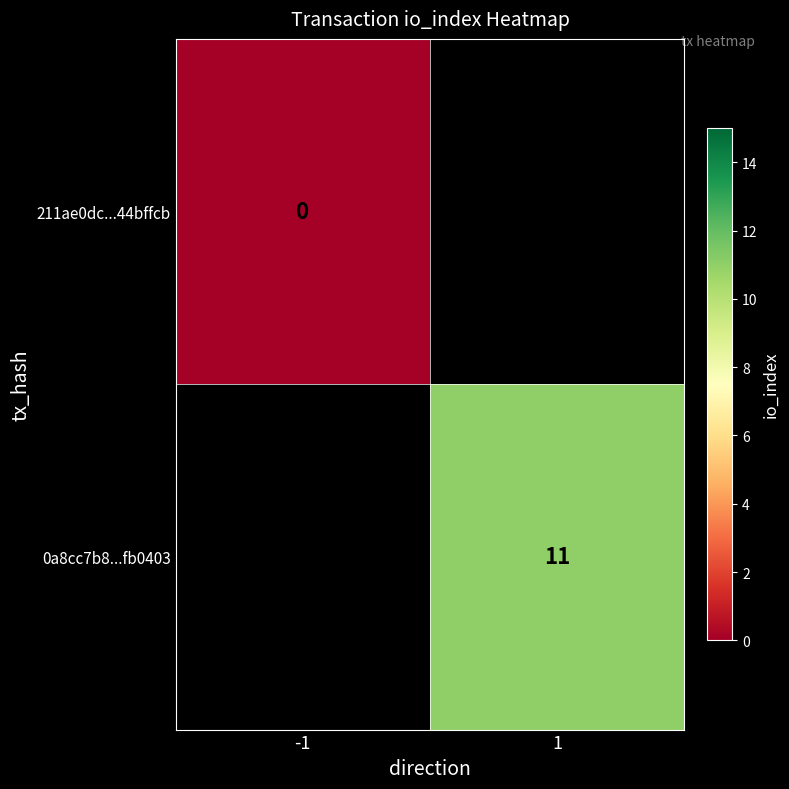

The 0a8cc7b8...fb0403 series shows 16 at 1. True or false?

False